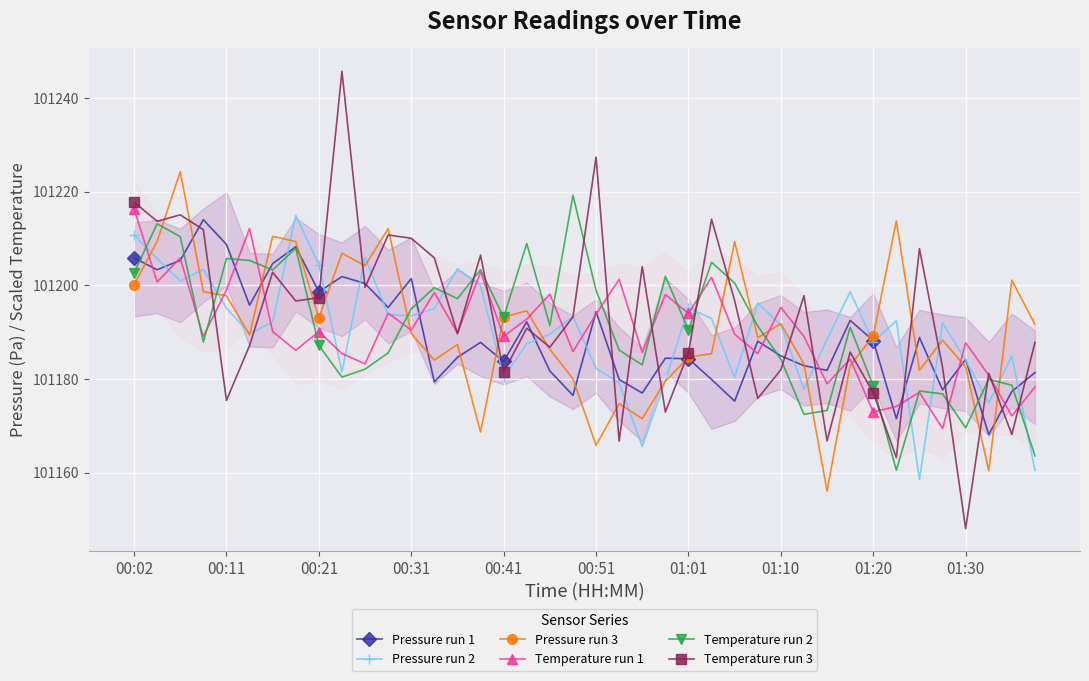

The Pressure run 2 series shows 180078.8 at 00:41. True or false?

False